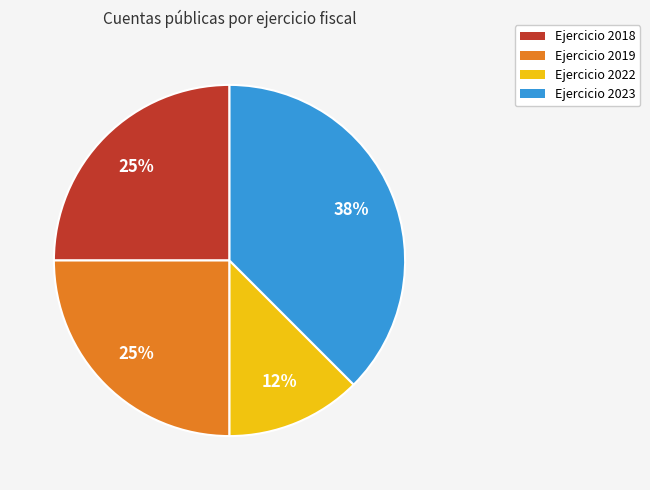

To the nearest percent, what is the average slice percentage?

25%